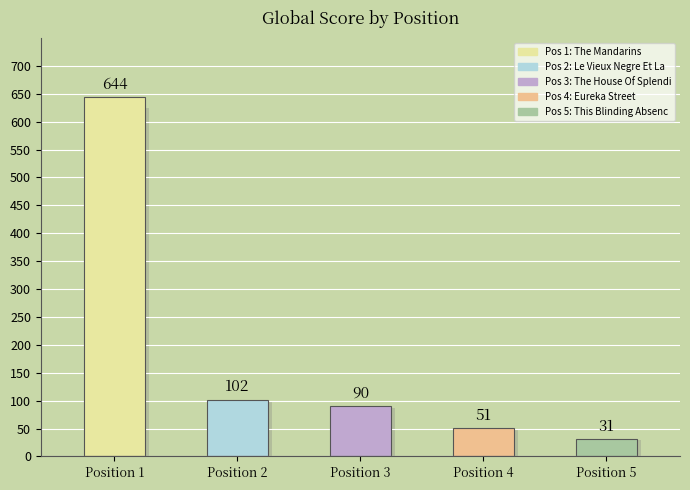

How many data points does each series have?

5